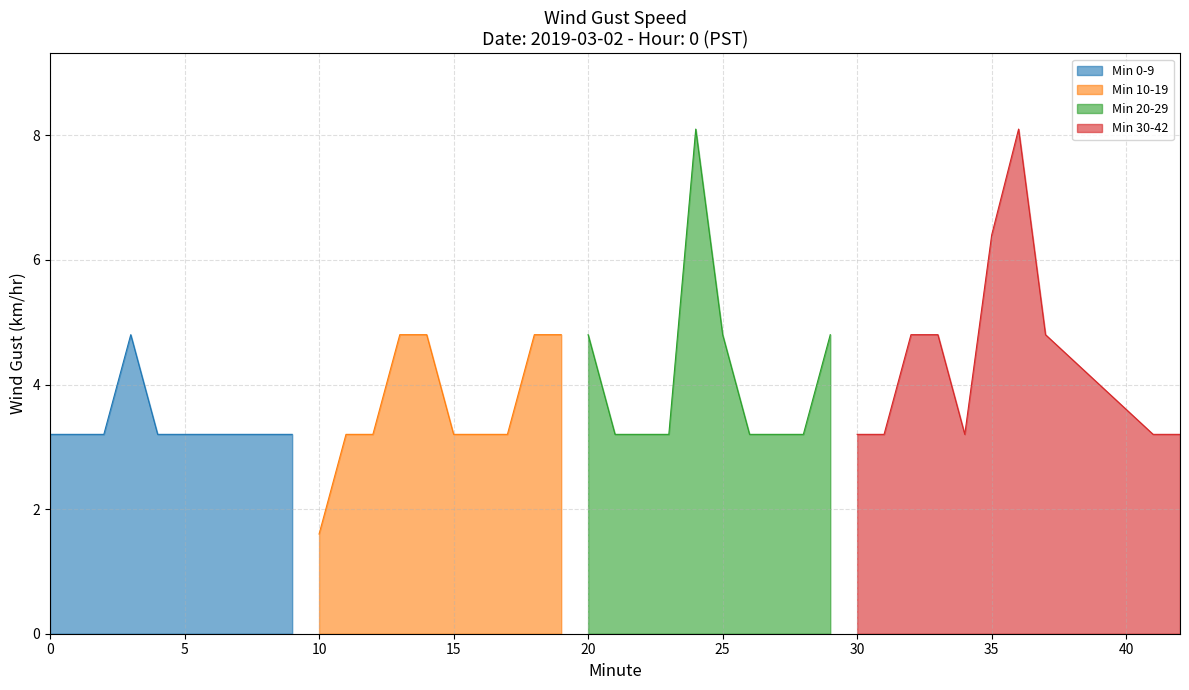

True or false: Hour 0 has a value of 7.2 at 20.

False